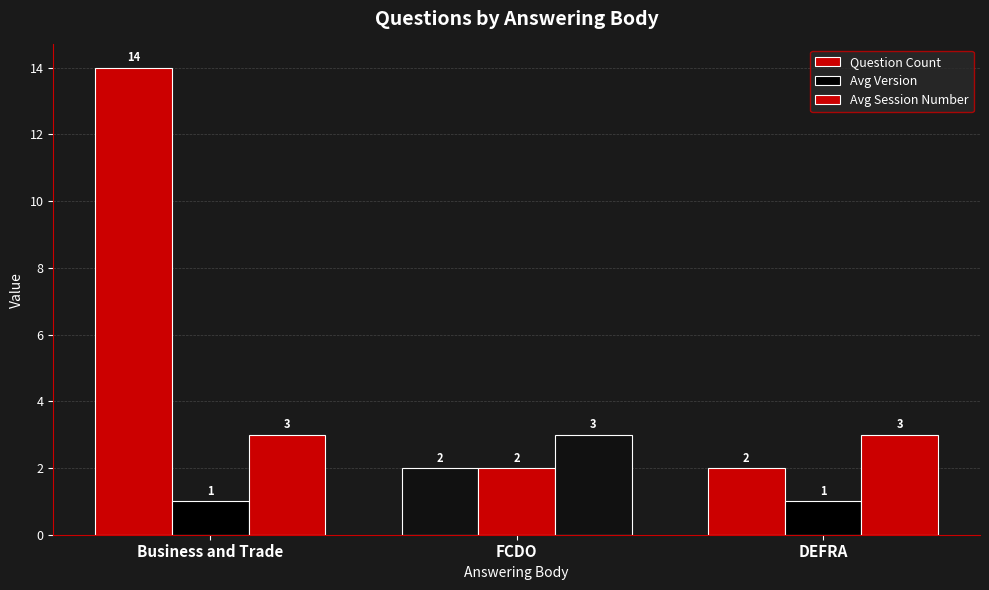

Which series has the largest total across all categories?

Question Count